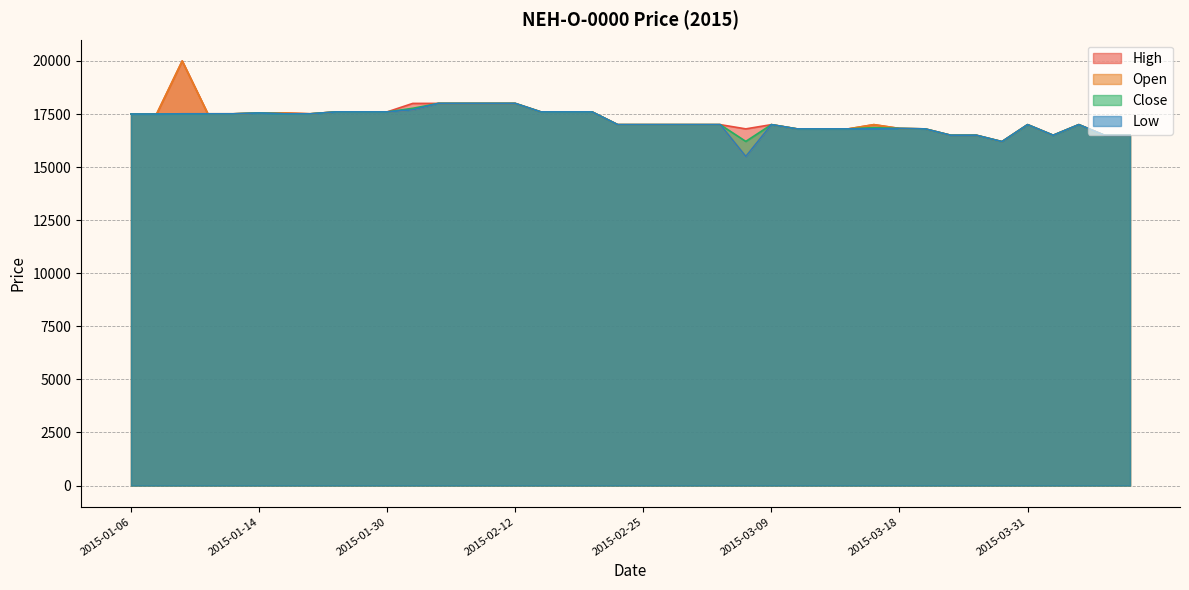

Reading left to right, what are all the values shown in this chart?

High: 17500	17500	20000	17510	17510	17550	17550	17510	17600	17600	17600	18000	18000	18000	18000	18000	17600	17600	17600	17000	17000	17000	17000	17000	16800	17000	16800	16800	16800	17000	16820	16800	16500	16500	16200	17000	16500	17000	16500	16500
Open: 17500	17500	20000	17510	17510	17550	17550	17510	17600	17600	17600	17700	18000	18000	18000	18000	17600	17600	17600	17000	17000	17000	17000	17000	15500	17000	16800	16800	16800	17000	16820	16800	16500	16500	16200	17000	16500	17000	16500	16500
Close: 17500	17500	17510	17510	17510	17550	17510	17510	17600	17600	17600	17770	18000	18000	18000	18000	17600	17600	17600	17000	17000	17000	17000	17000	16210	17000	16800	16800	16800	16860	16820	16800	16500	16500	16200	17000	16500	17000	16500	16500
Low: 17500	17500	17510	17510	17510	17550	17510	17510	17600	17600	17600	17700	18000	18000	18000	18000	17600	17600	17600	17000	17000	17000	17000	17000	15500	17000	16800	16800	16800	16800	16820	16800	16500	16500	16200	17000	16500	17000	16500	16500